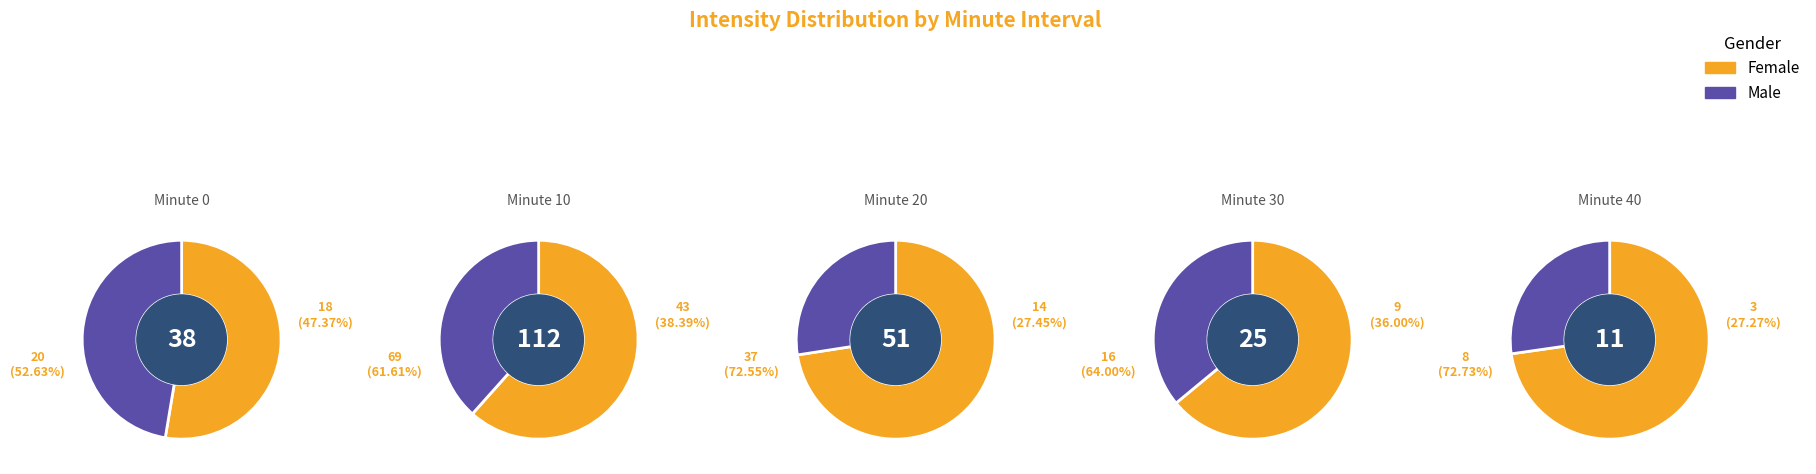

Which slice is the largest?

10